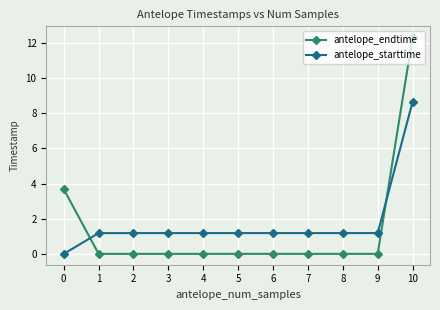

Is it true that antelope_starttime equals 1.2 at 5?

True